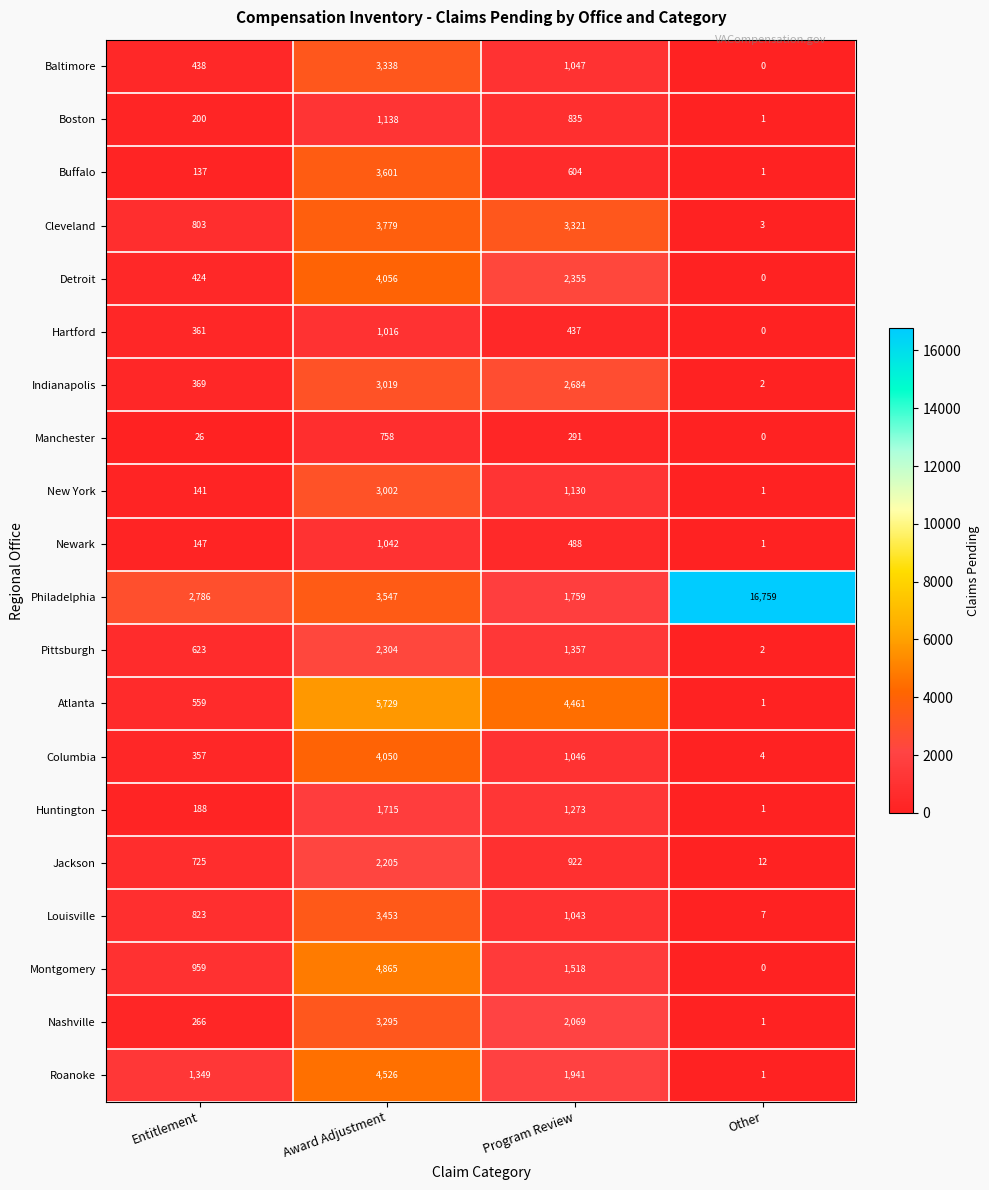

What is the difference between the maximum and minimum values in the Cleveland series?

3776